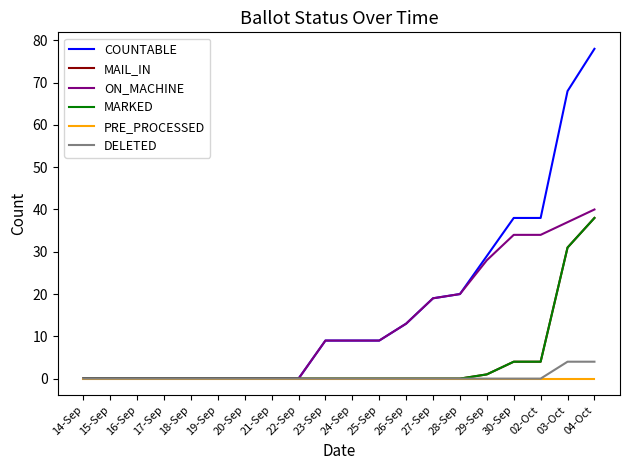

True or false: ON_MACHINE and DELETED cross at least once.

False